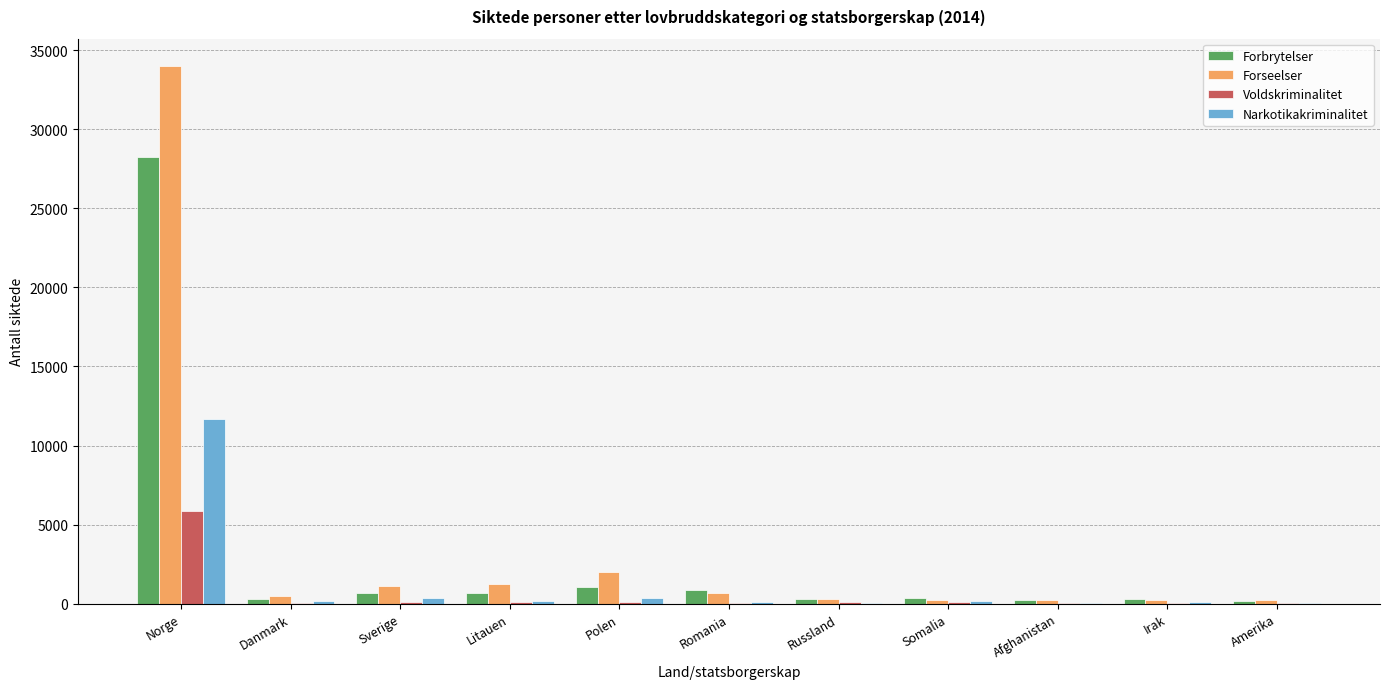

What are all the series names shown in the legend?

Forbrytelser, Forseelser, Voldskriminalitet, Narkotikakriminalitet